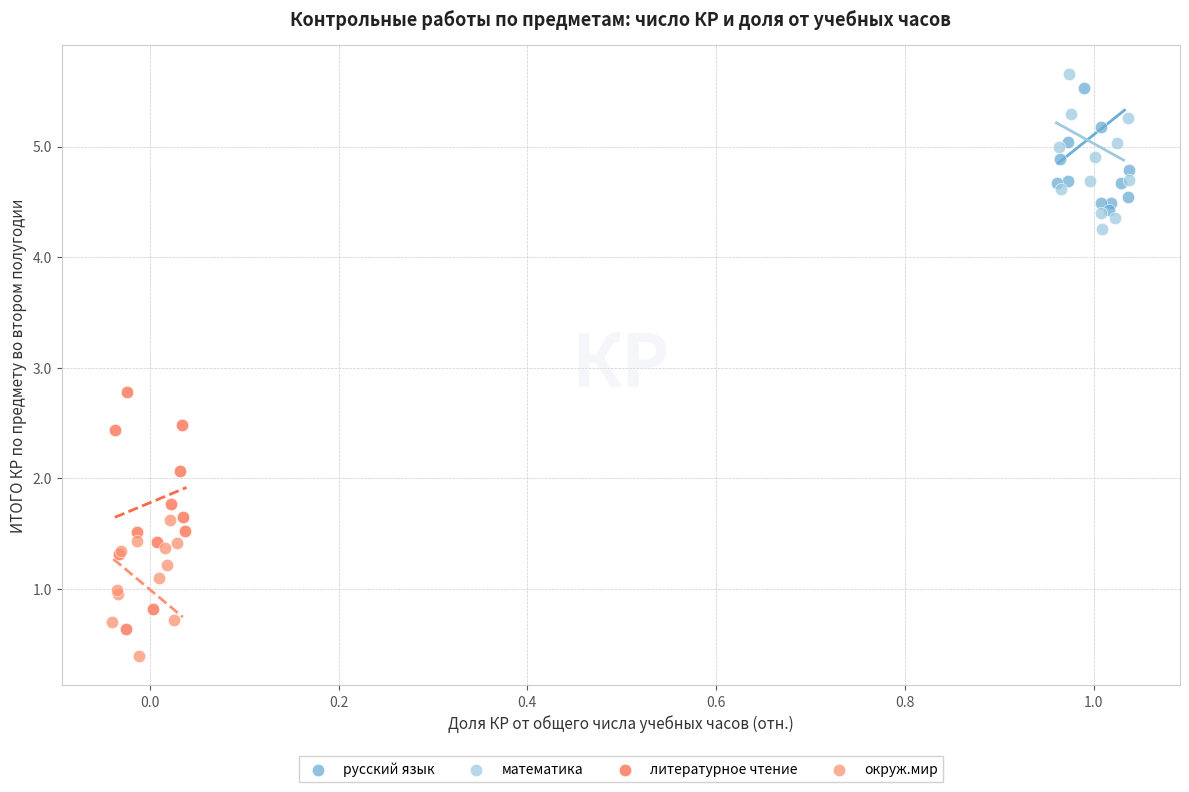

Which series has the largest Y range (max minus min)?

литературное чтение